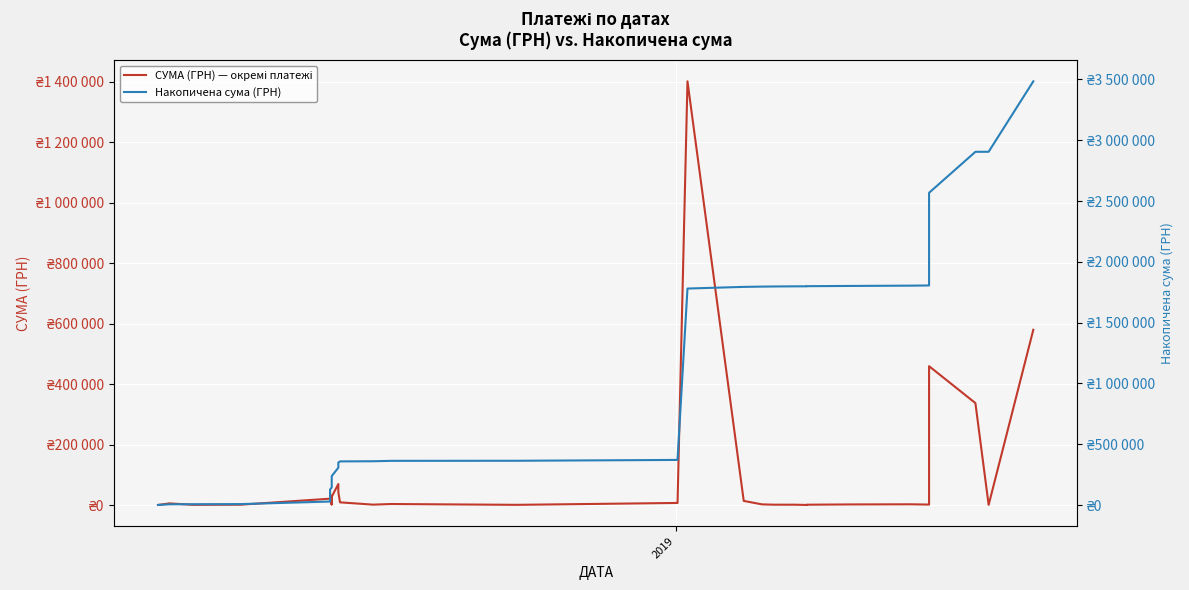

What is the difference between the maximum and minimum values in the СУМА (ГРН) — окремі платежі series?

1400398.6